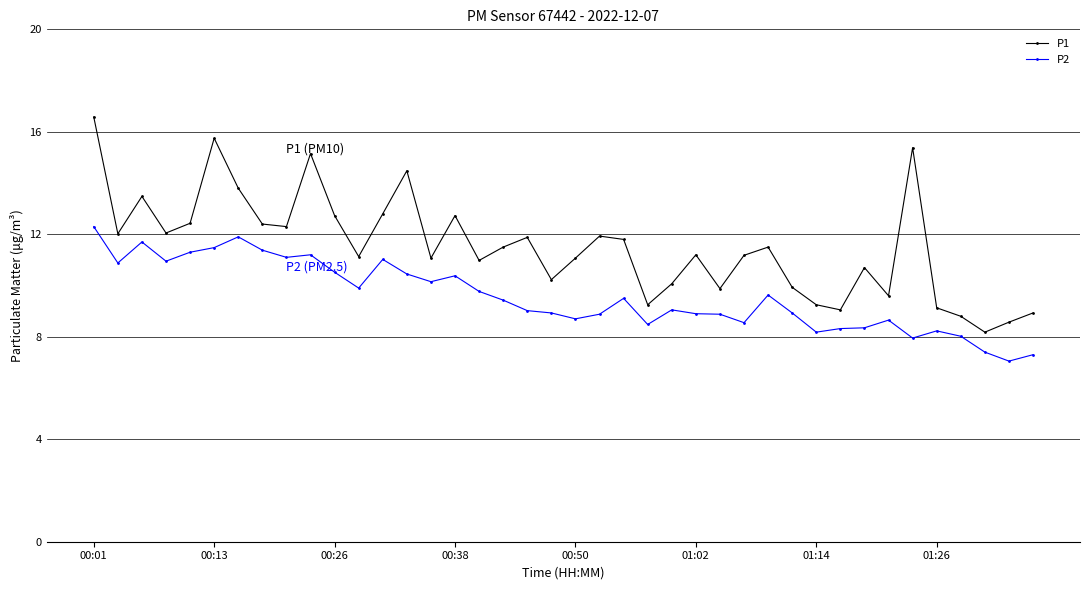

What is the greatest value displayed?

16.6